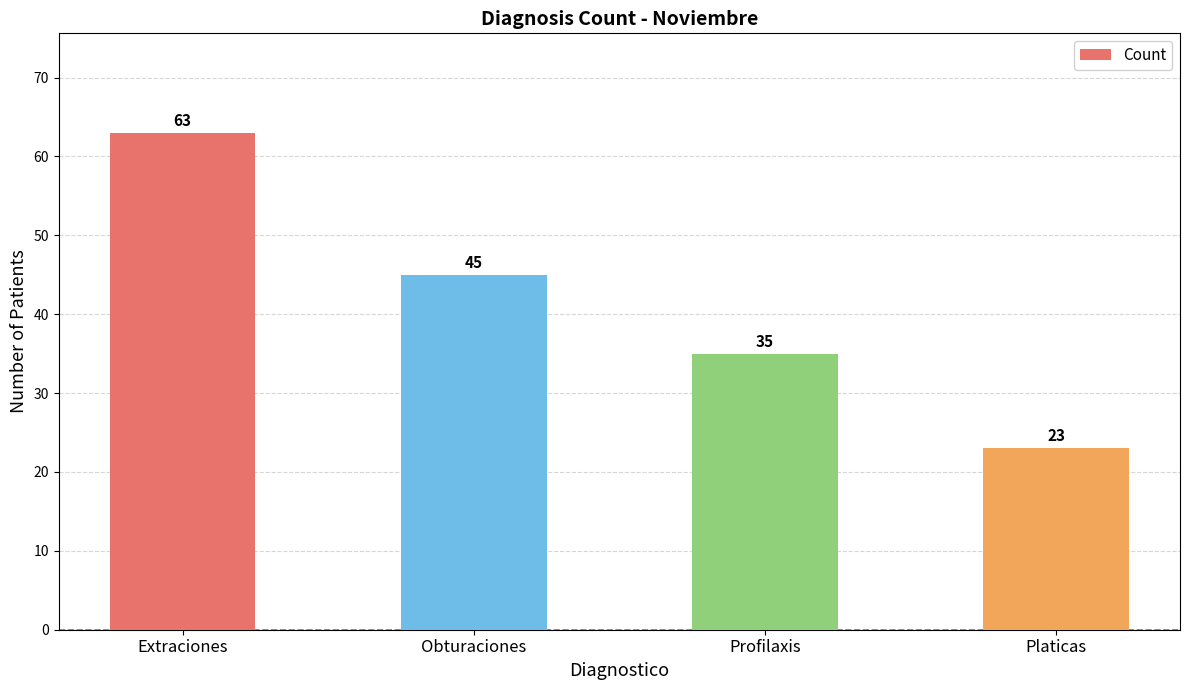

What is the greatest value displayed?

63